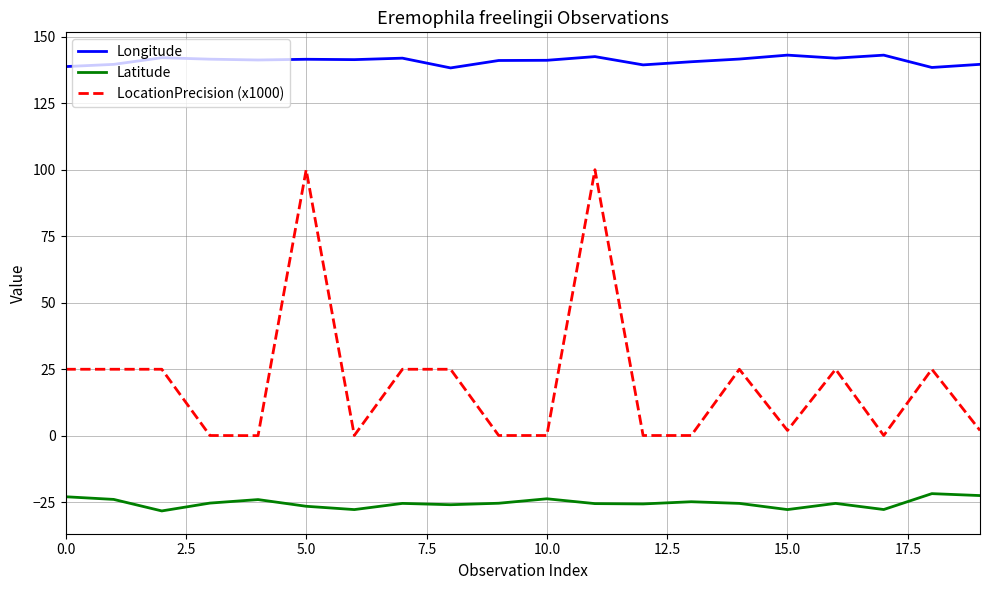

Rank the series by their maximum value, from highest to lowest.

Longitude, LocationPrecision (x1000), Latitude